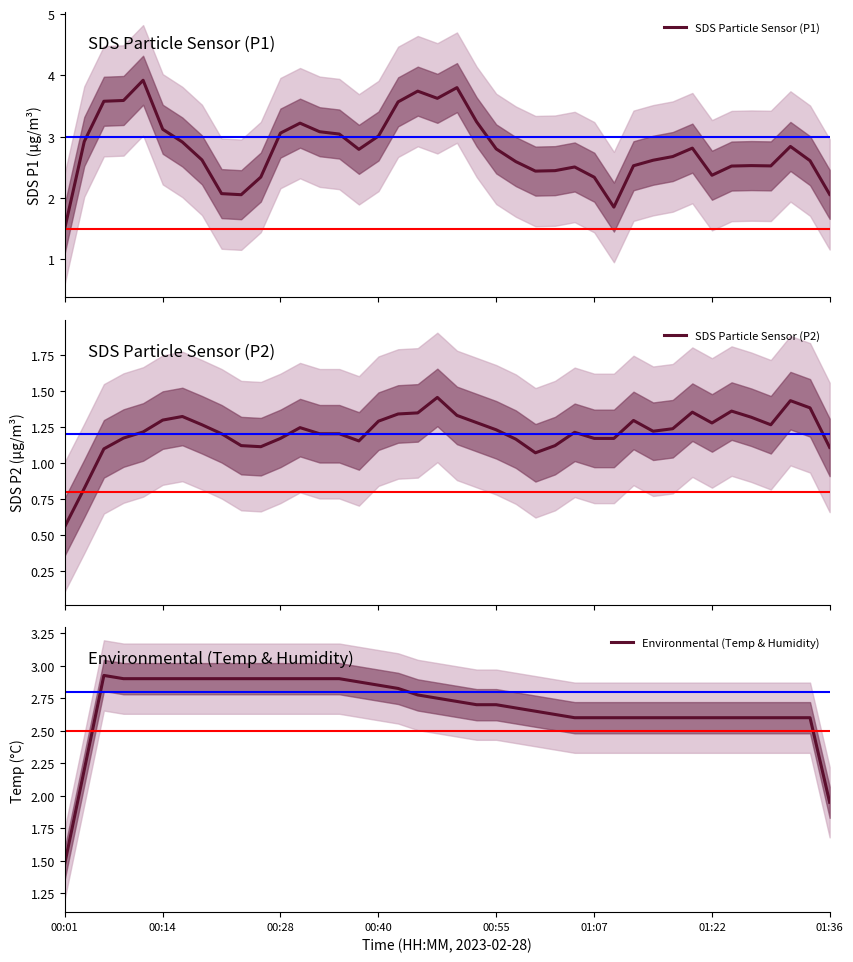

What is the minimum value for SDS Particle Sensor (P1)?

1.5